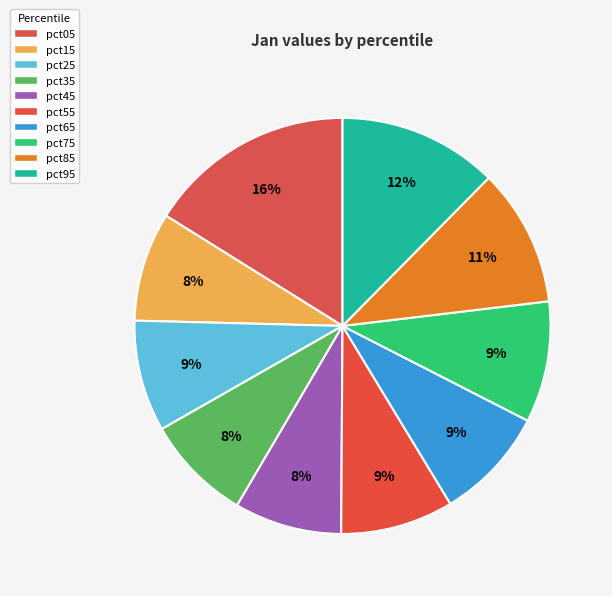

Does any single category account for the majority?

No